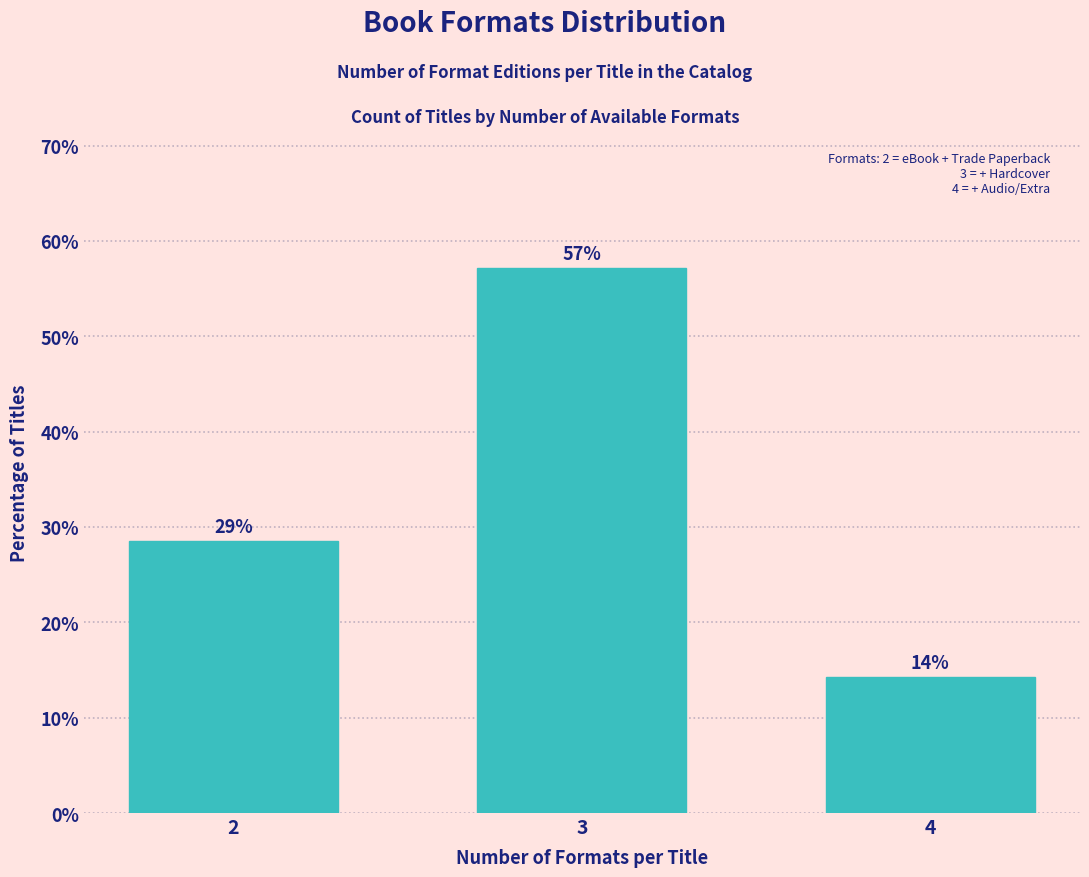

How many bars are there in total?

3